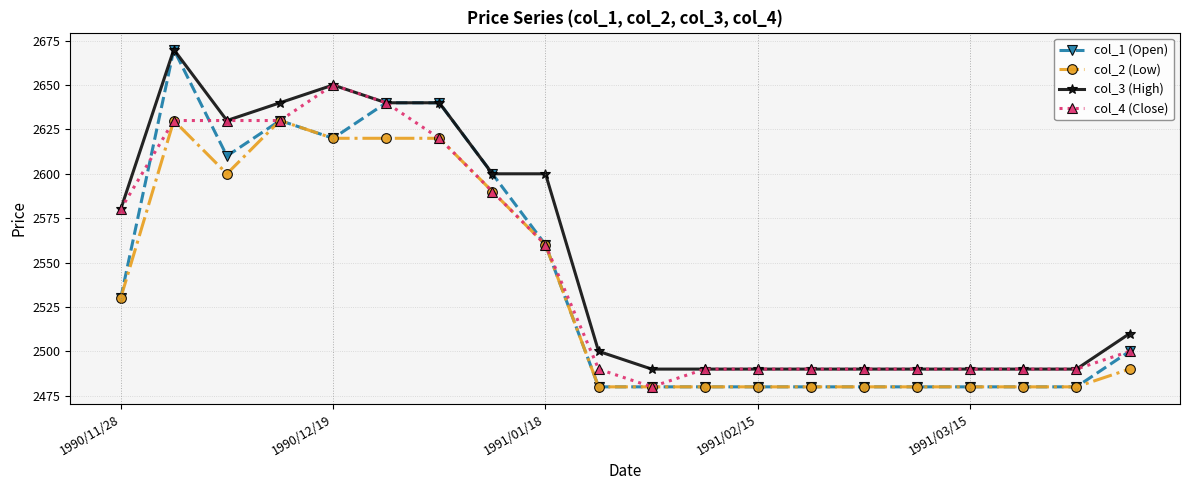

Which series has the widest spread of values?

col_1 (Open)